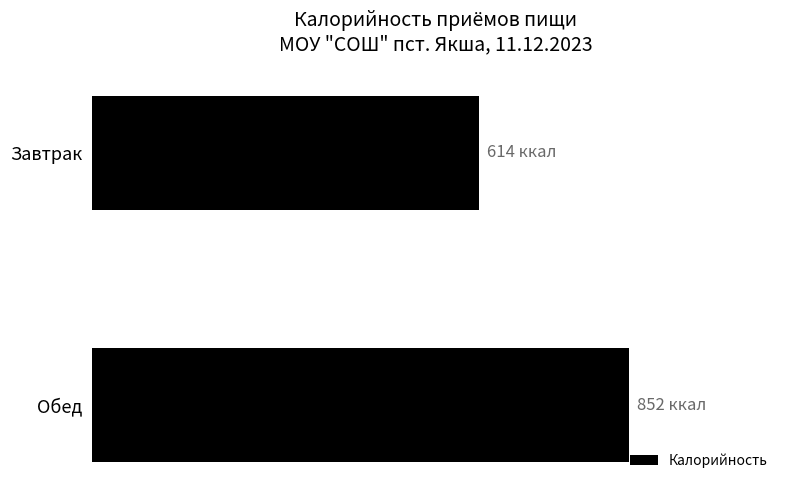

What is the greatest value displayed?

852.0